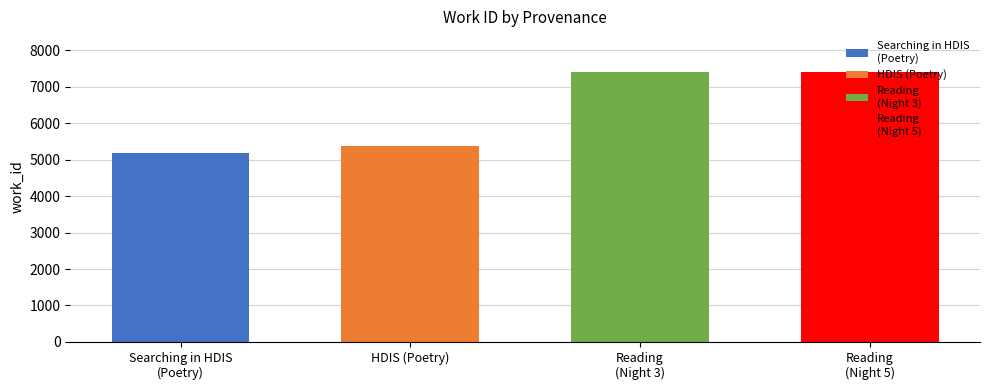

Rank the categories by value from highest to lowest.

Reading, Reading, HDIS (Poetry), Searching in HDIS (Poetry)